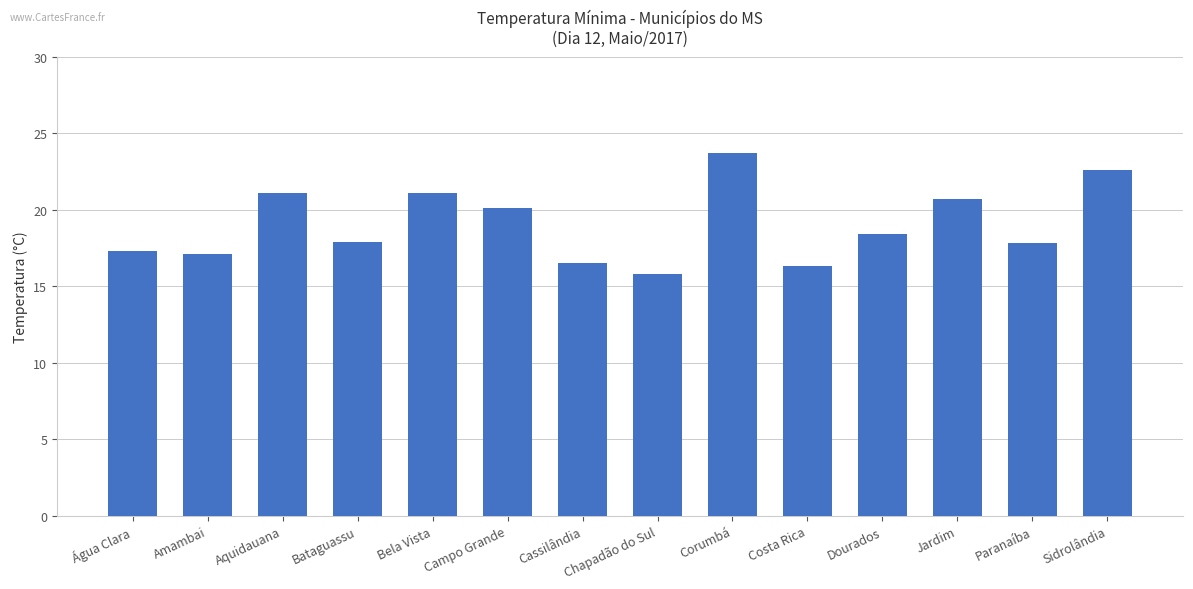

Are the bars grouped side by side (vs. stacked)?

No